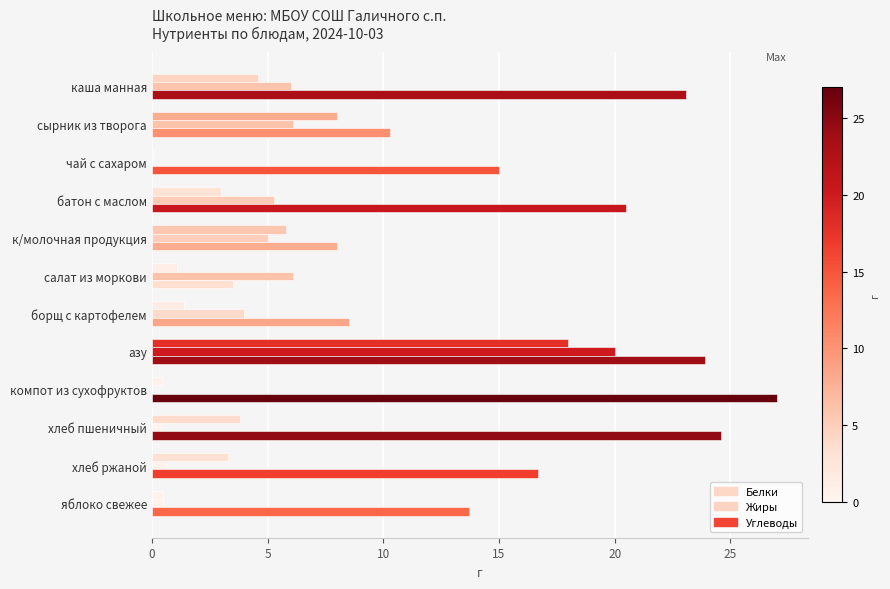

How many categories are shown in the chart?

12